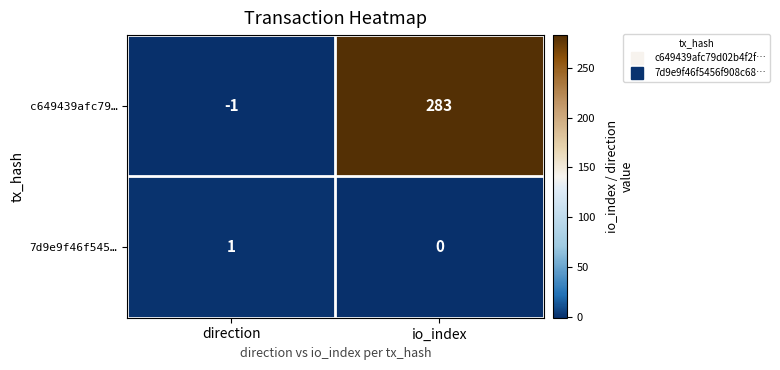

Where is 7d9e9f46f545… nearest to the value 0?

io_index